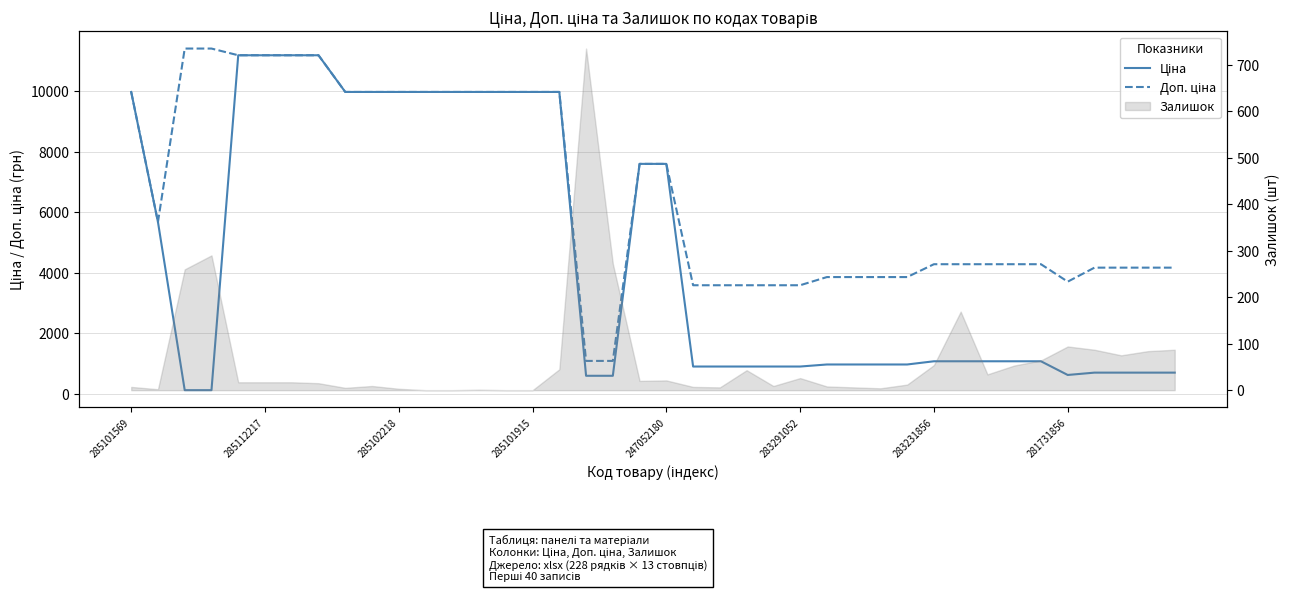

True or false: Доп. ціна and Ціна intersect in this chart.

False